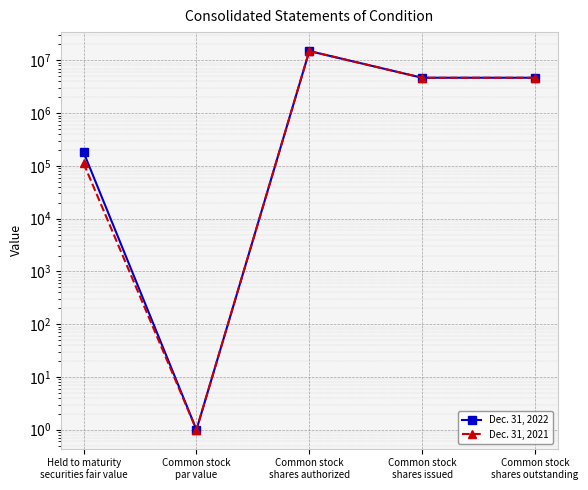

Rank the series at Common stock
par value from highest to lowest value.

Dec. 31, 2022, Dec. 31, 2021